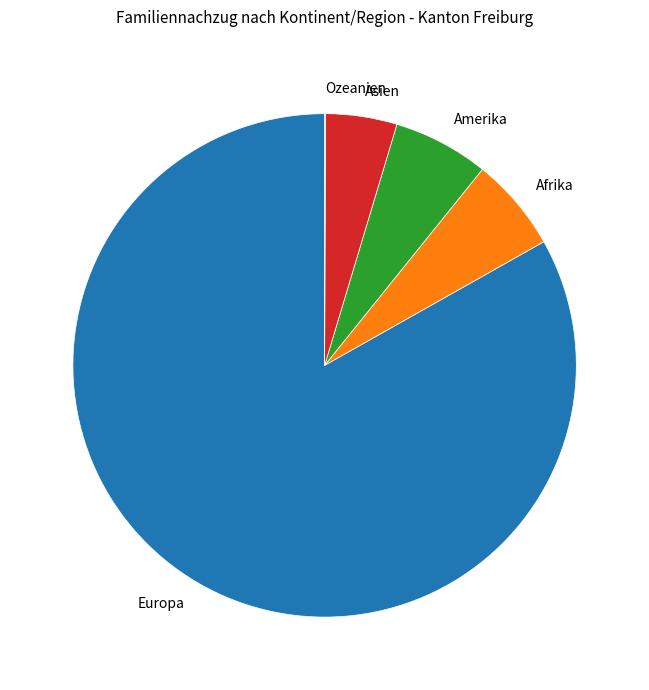

Does any single category account for the majority?

Yes